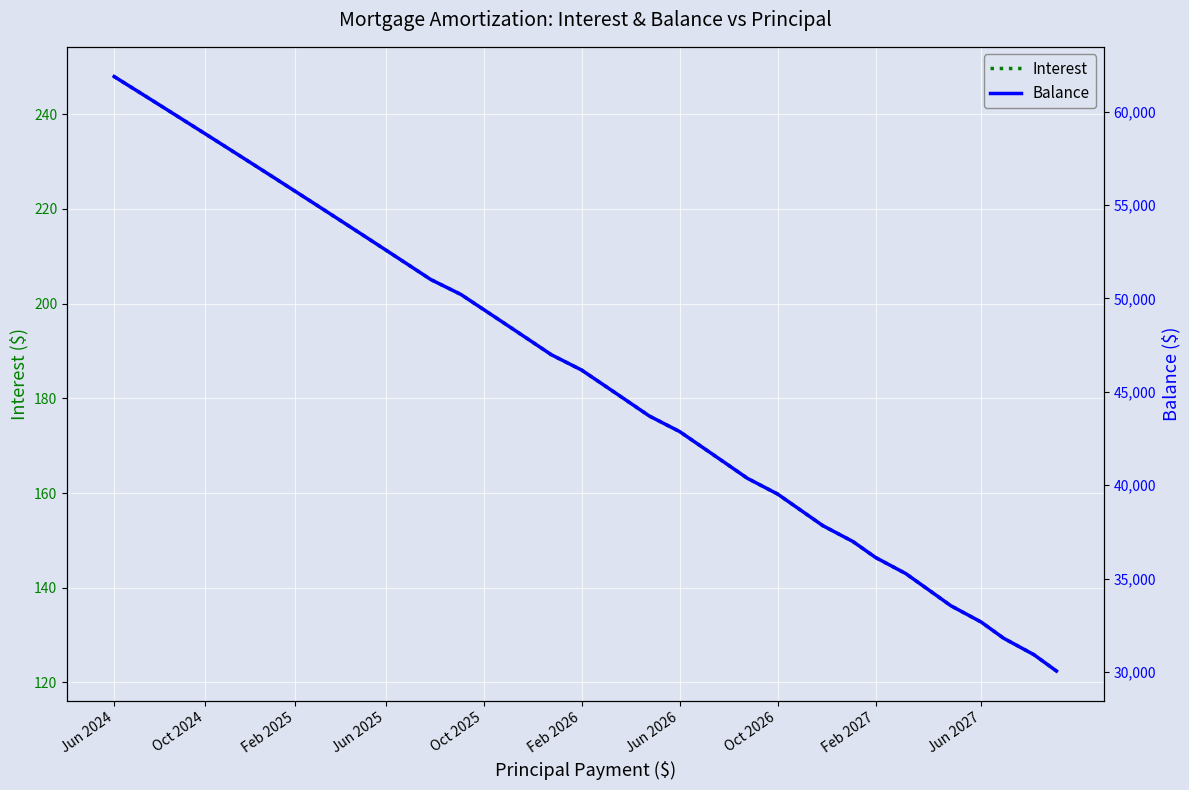

What is the value of the Balance point at the 40th from the left?

30045.0